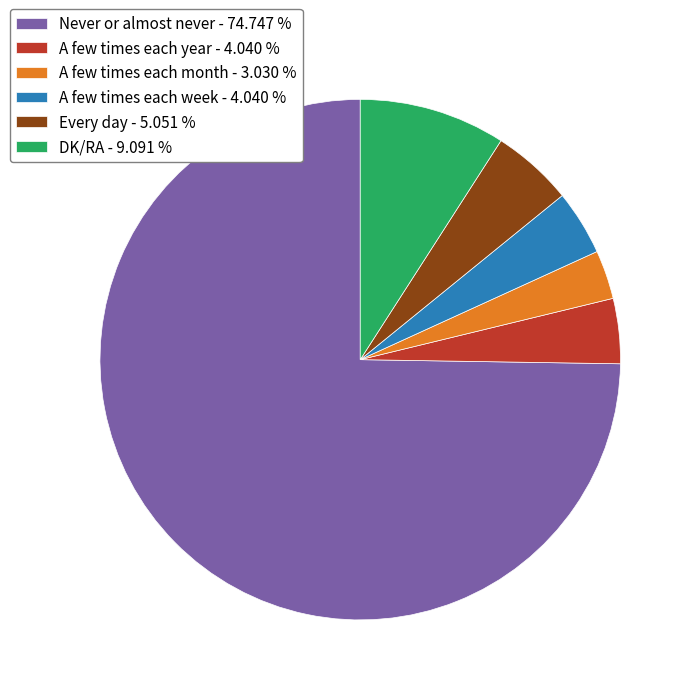

Is there any slice that represents more than half of the pie?

Yes